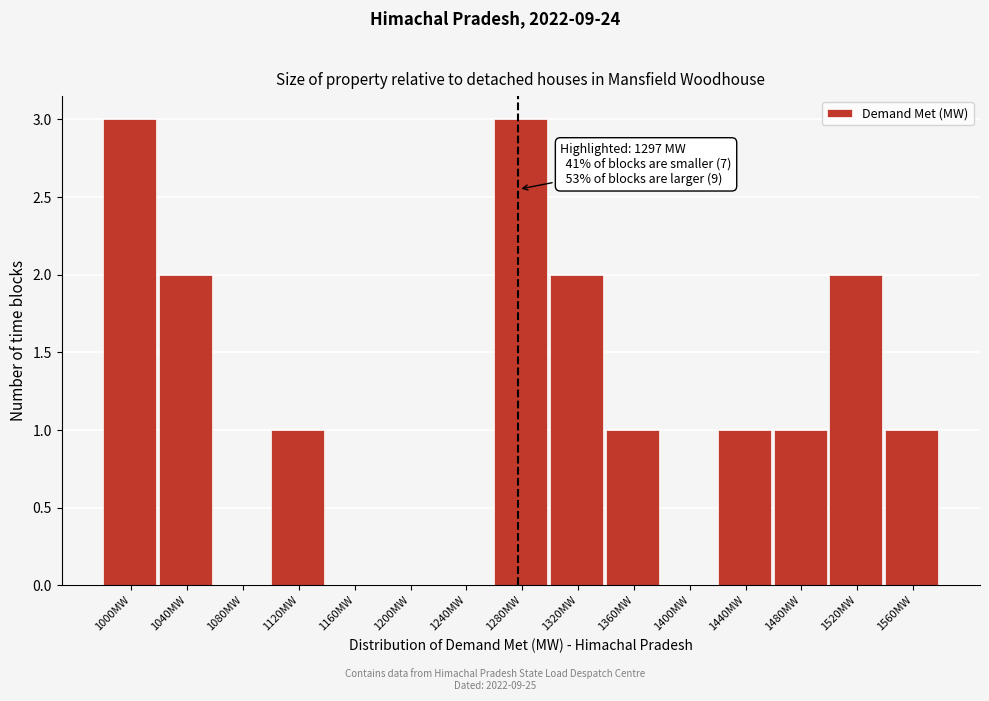

Reading left to right, list all the values displayed in this chart.

1000MW=3	1040MW=2	1080MW=0	1120MW=1	1160MW=0	1200MW=0	1240MW=0	1280MW=3	1320MW=2	1360MW=1	1400MW=0	1440MW=1	1480MW=1	1520MW=2	1560MW=1